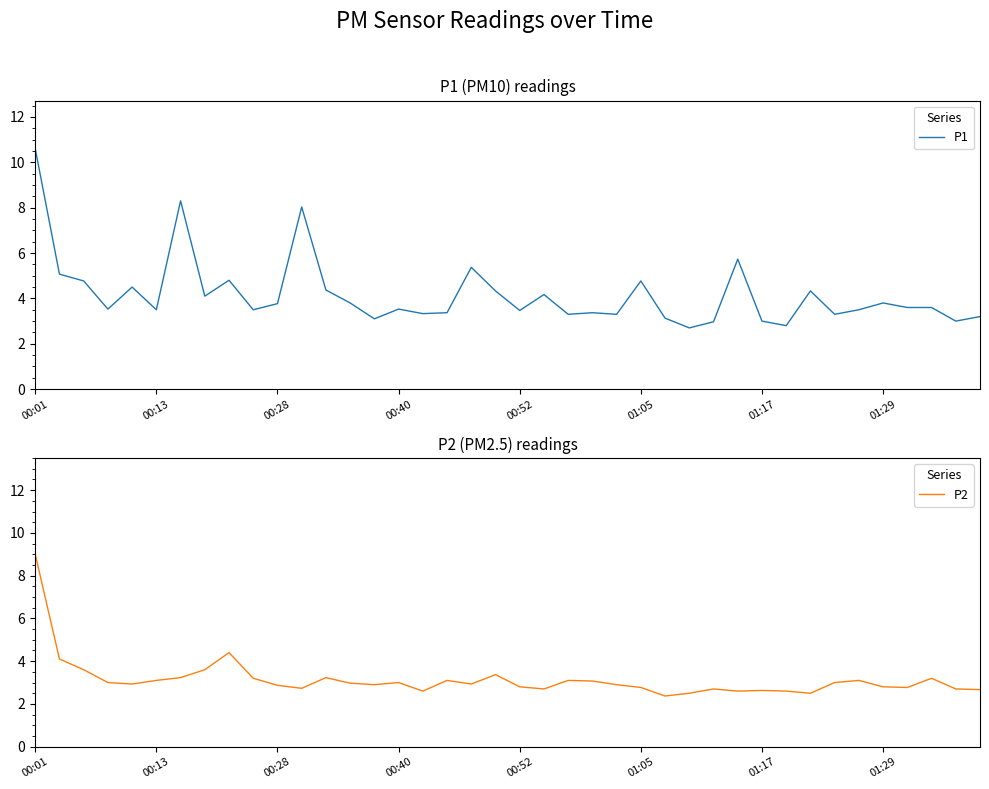

How many lines are shown in the chart?

2